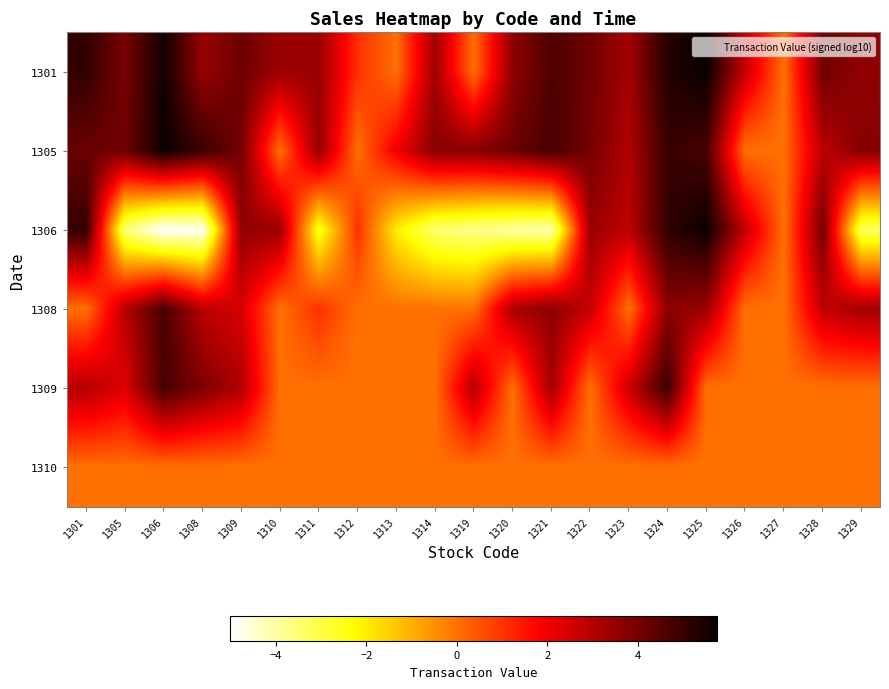

What is the greatest value displayed?

5.7